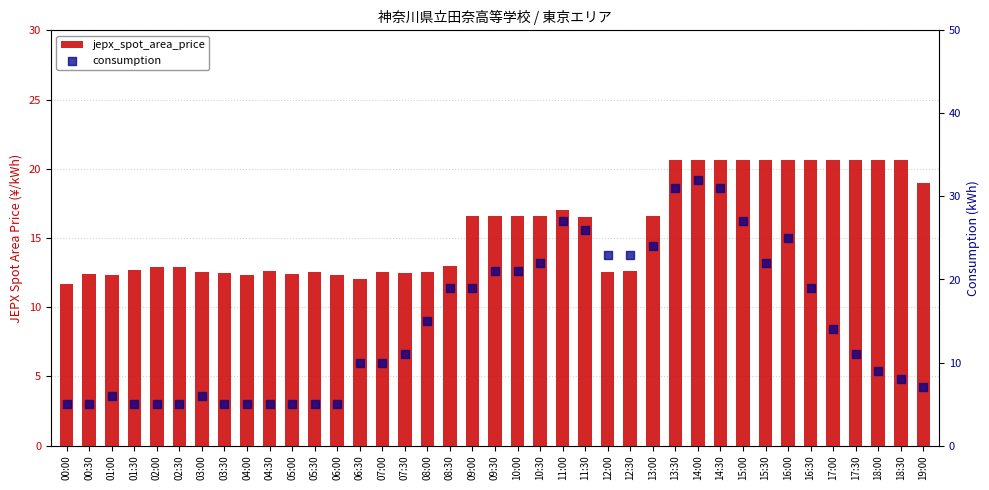

Which series reaches the minimum Y coordinate?

consumption